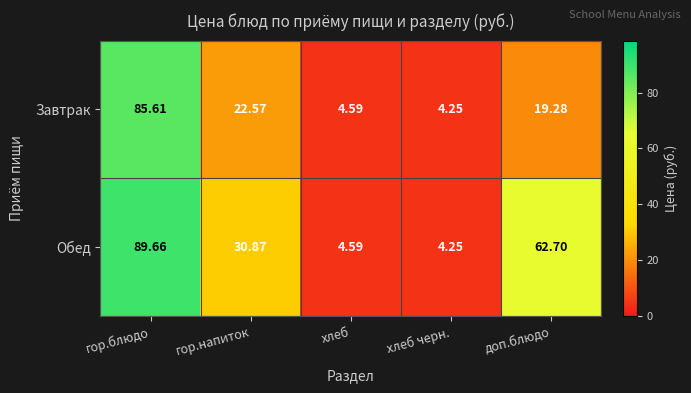

How many categories are shown in the chart?

5